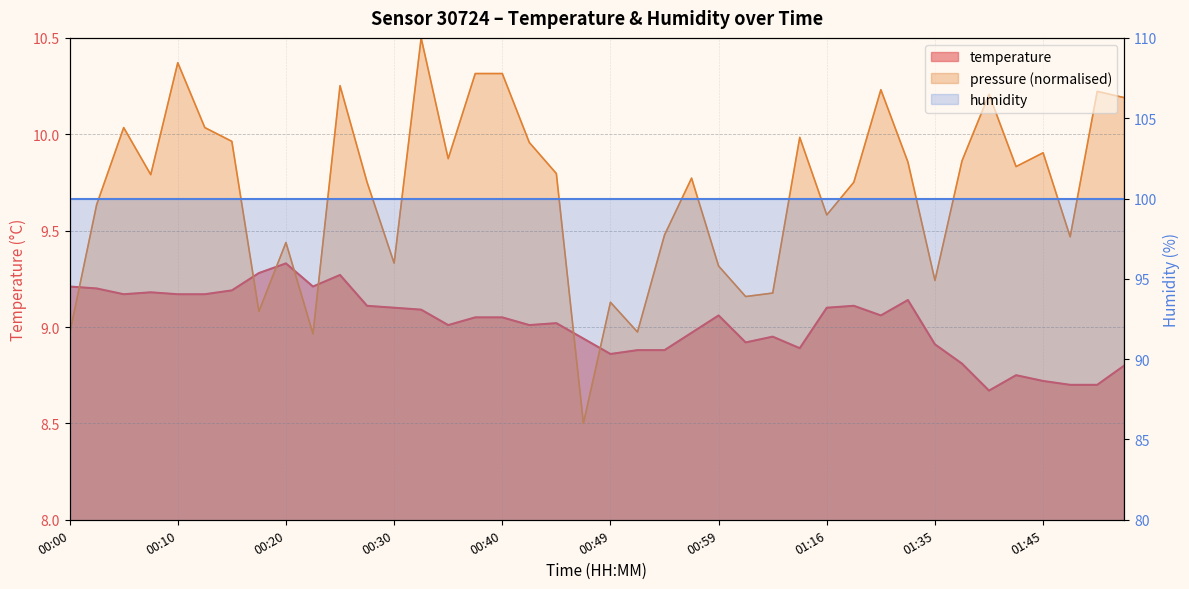

Rank the categories by value from lowest to highest.

01:40, 01:47, 01:50, 01:45, 01:42, 01:52, 01:37, 00:49, 00:52, 00:54, 01:10, 01:35, 01:02, 00:47, 01:04, 00:57, 00:35, 00:42, 00:44, 00:37, 00:40, 00:59, 01:21, 00:32, 00:30, 01:16, 00:27, 01:19, 01:32, 00:05, 00:10, 00:12, 00:07, 00:15, 00:03, 00:00, 00:22, 00:25, 00:17, 00:20